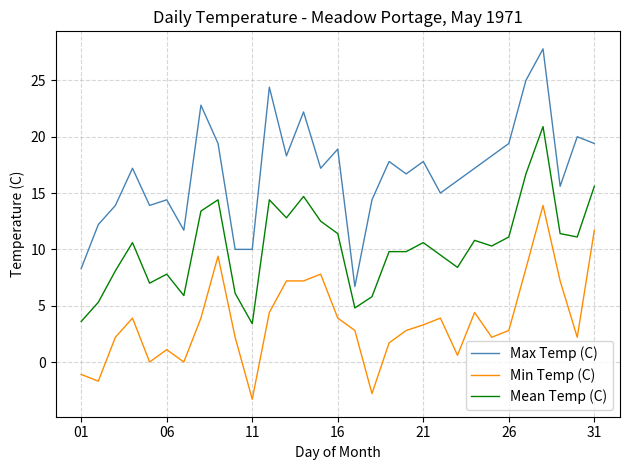

True or false: Mean Temp (C) and Min Temp (C) cross at least once.

False